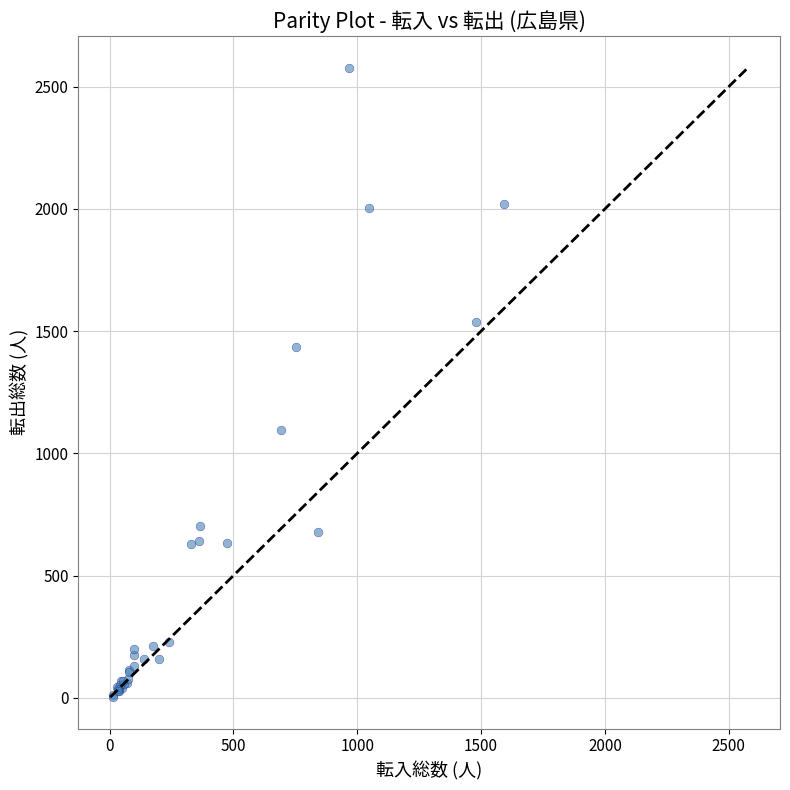

What Y value in the scatter plot is closest to 1290?

1433.6